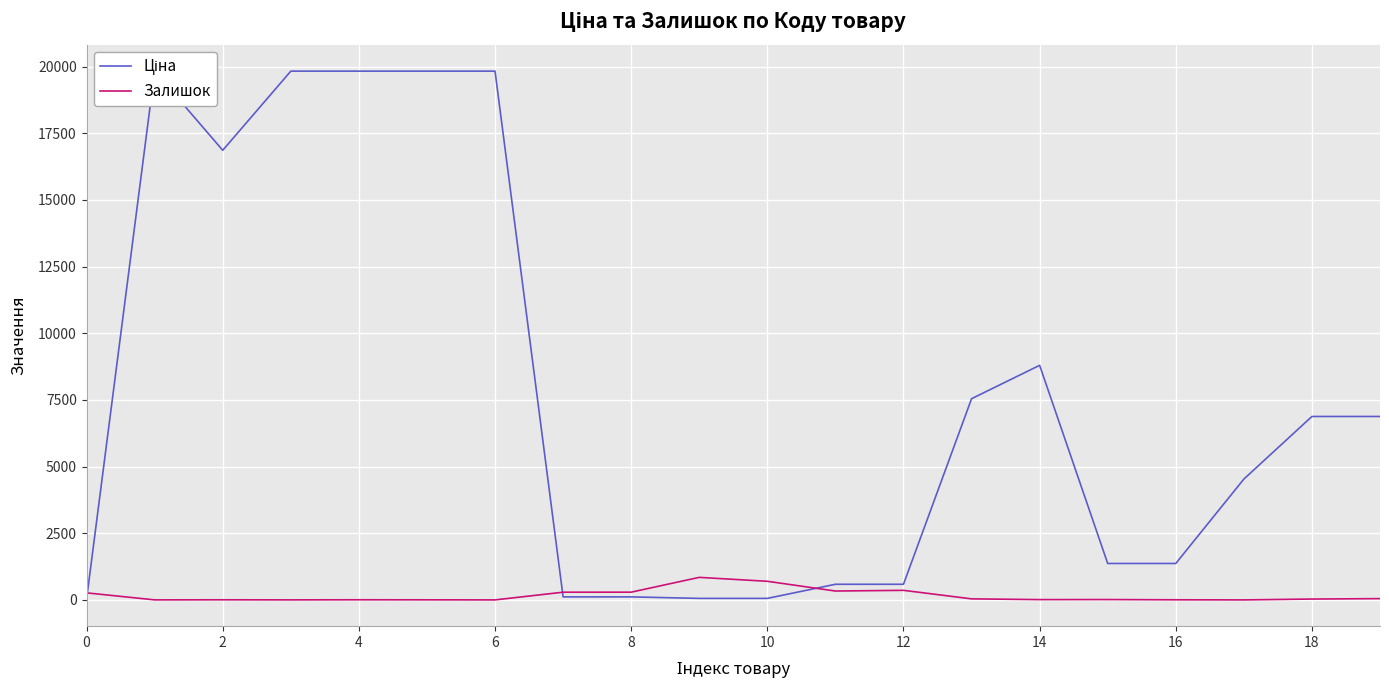

Which series ends up on top after the final intersection of Ціна and Залишок?

Ціна